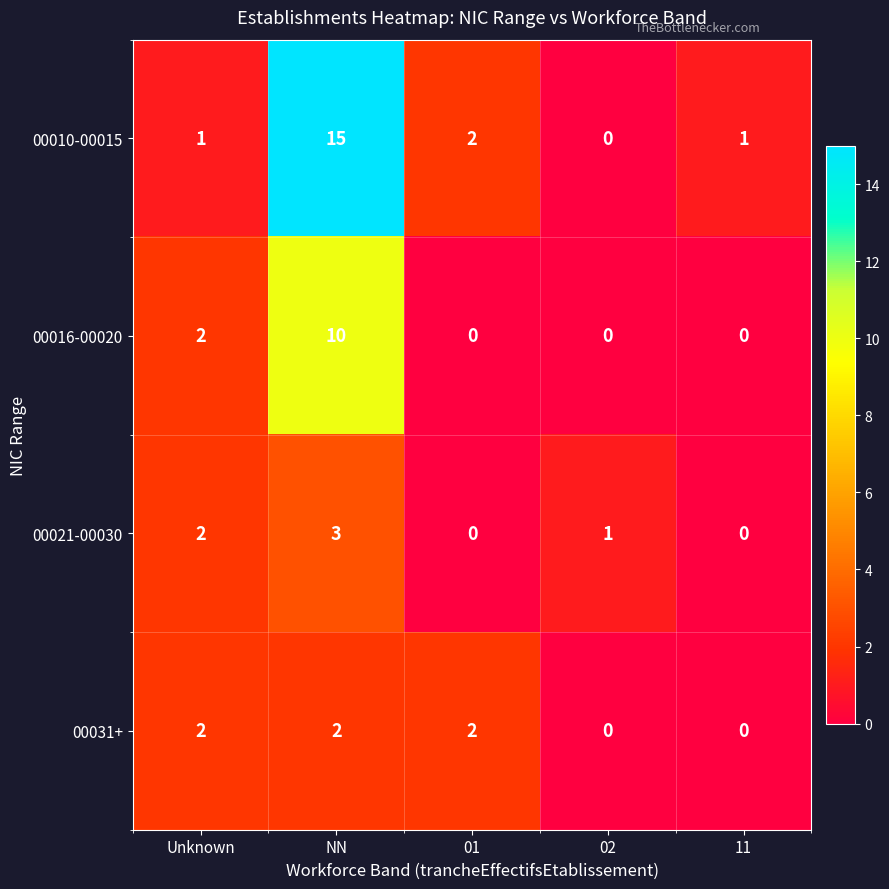

How many 00031+ values are between 0 and 2?

5